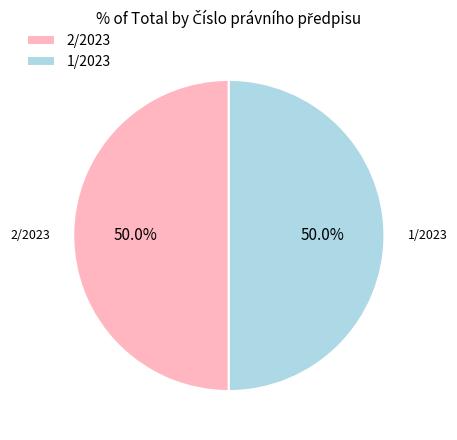

What is the ratio of the value at 1/2023 to the value at 2/2023?

1.0